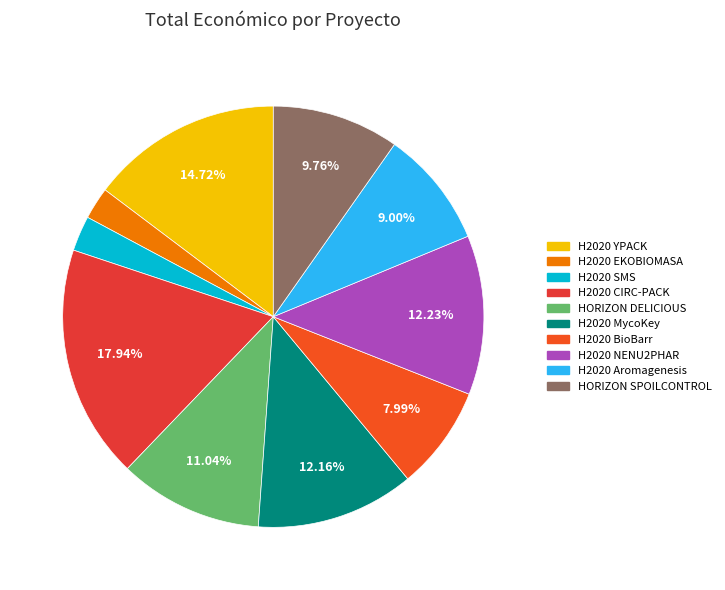

Combined, do H2020 SMS and H2020 MycoKey account for over 50%?

No